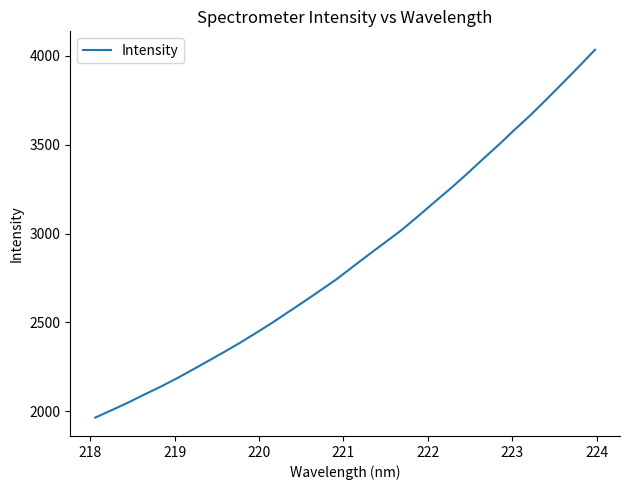

How many lines are shown in the chart?

1